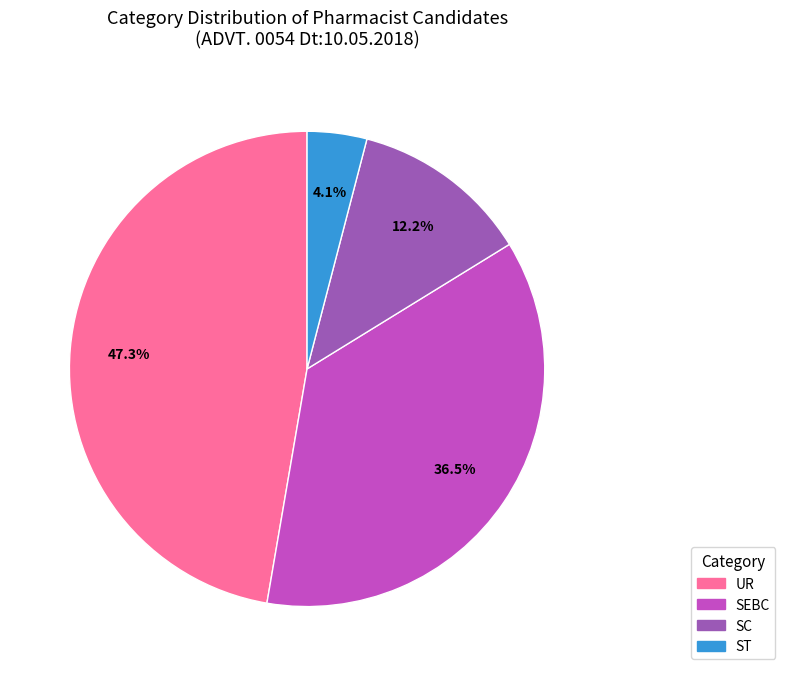

How many slices are in this pie chart?

4